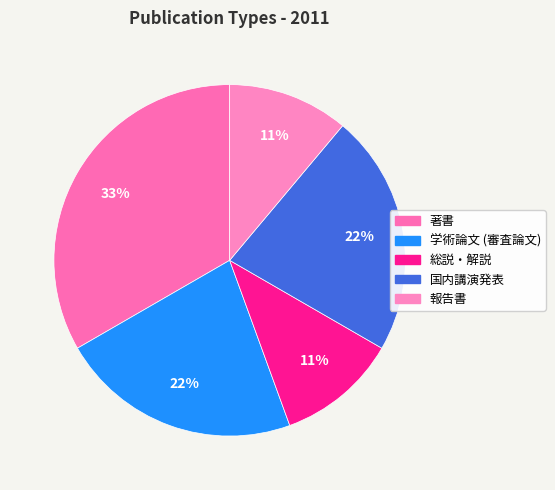

Rank the categories by value from lowest to highest.

総説・解説, 報告書, 学術論文 (審査論文), 国内講演発表, 著書